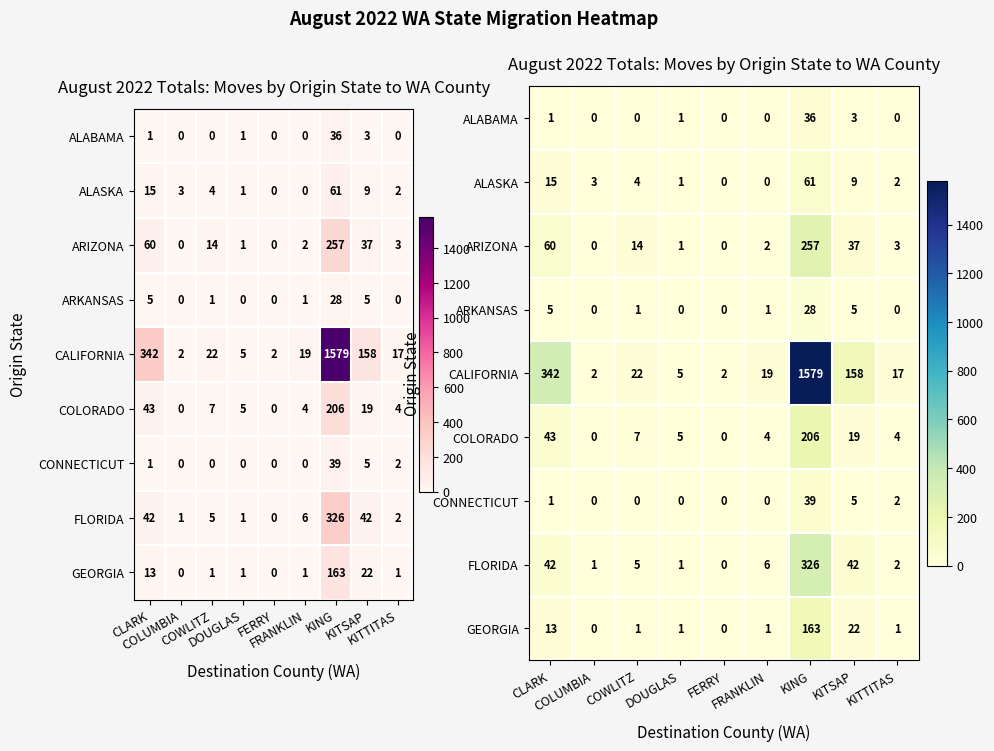

Which series changed the most between CLARK and COLUMBIA?

CALIFORNIA